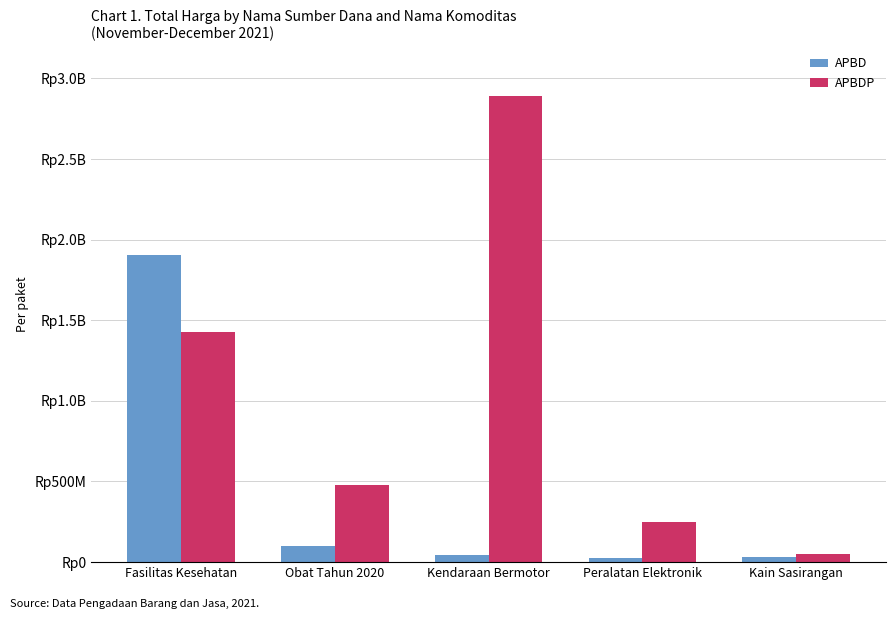

Are the bars horizontal?

No